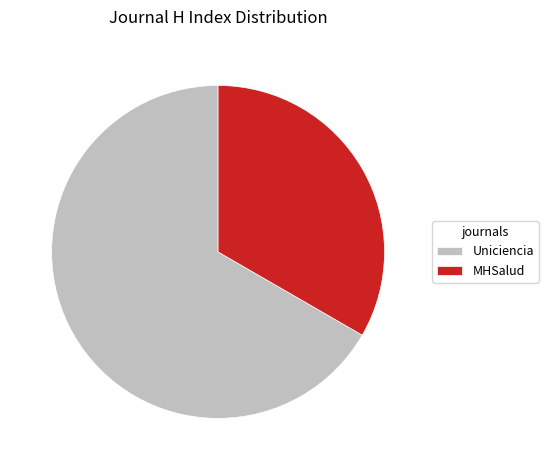

Rank the categories by value from lowest to highest.

MHSalud, Uniciencia